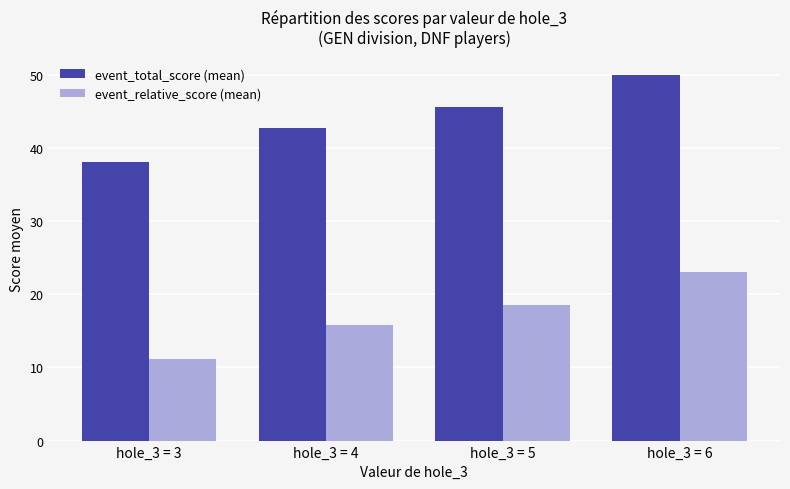

What is the spread (max minus min) of values at hole_3 = 4?

27.0